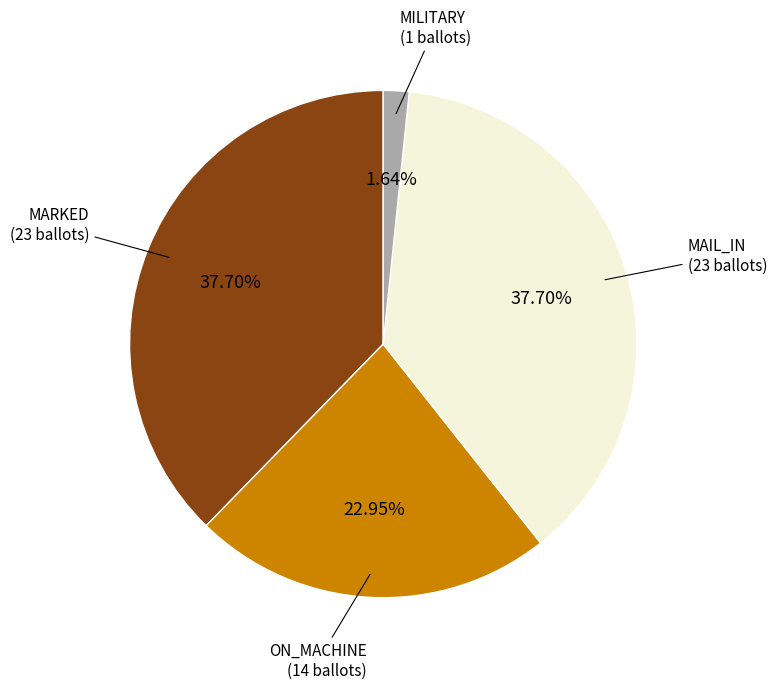

Between ON_MACHINE and MILITARY, which is larger?

ON_MACHINE